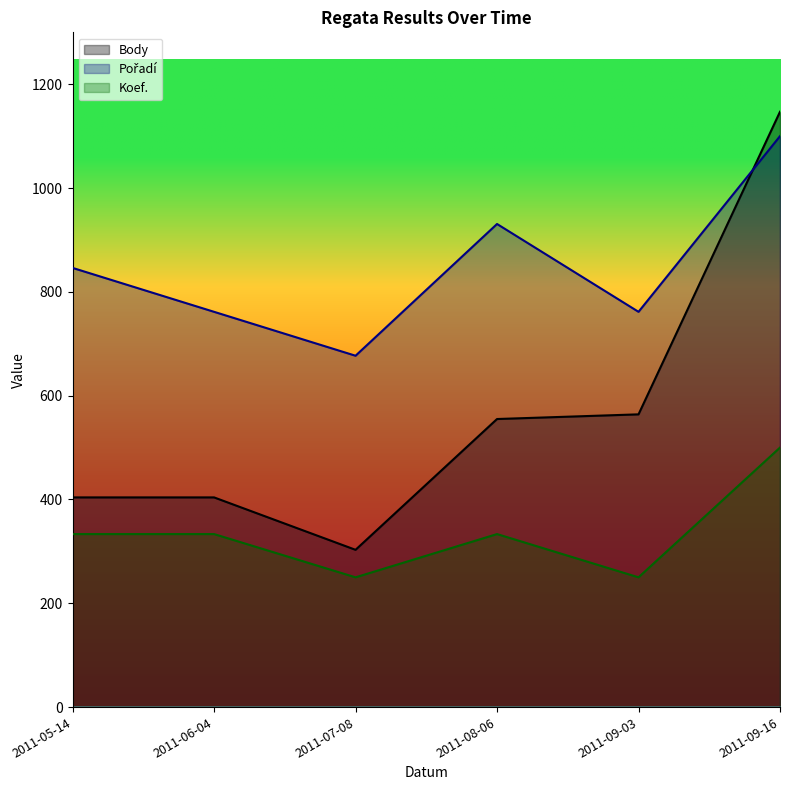

The value of Pořadí at 2011-05-14 is 846.2. True or false?

True